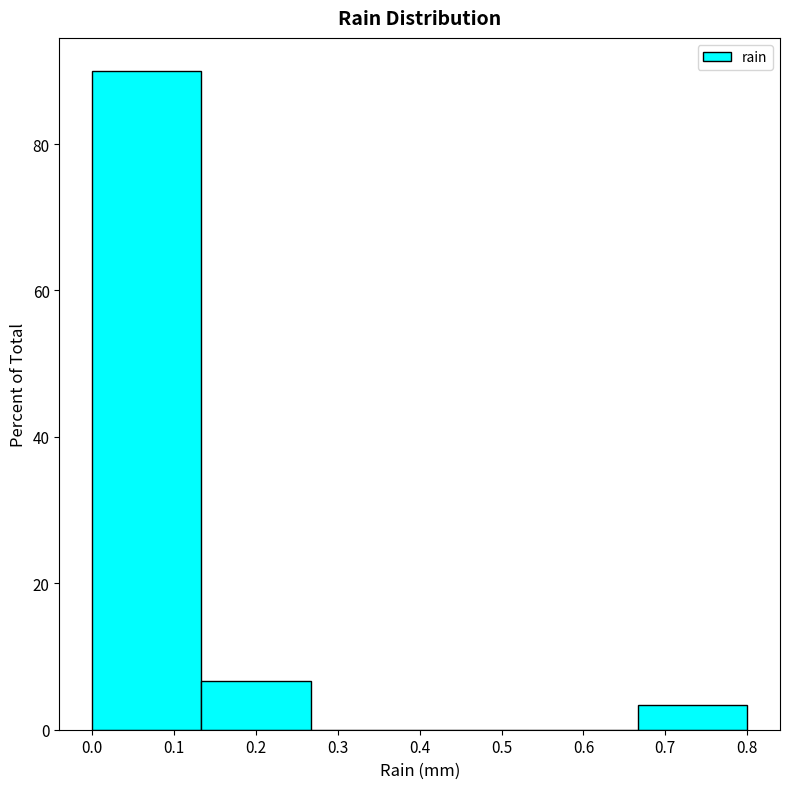

How tall is the bar that spans 0.67 to 0.80 on the x-axis? Neither the bar edges nor the heights are printed on the chart, so give them approximately, as read against the axes.

4